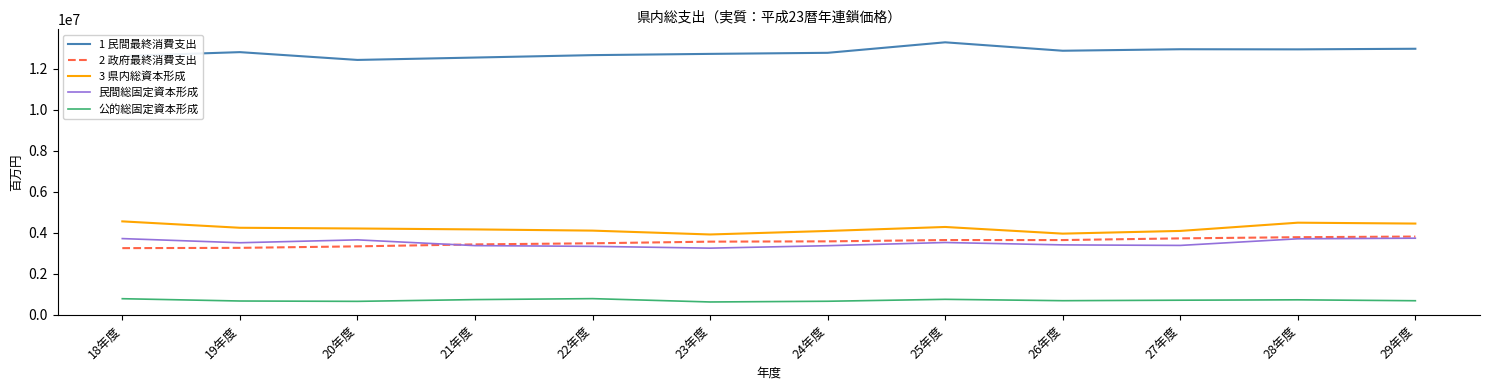

What is the maximum value for 1 民間最終消費支出?

13284370